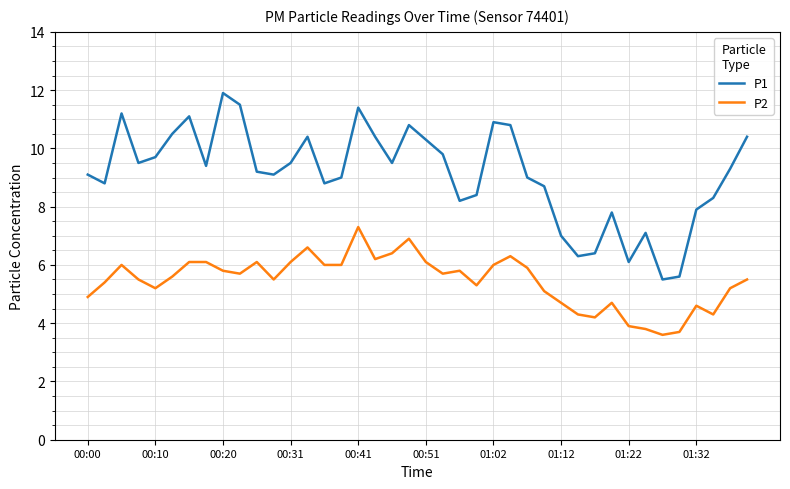

Which series has the largest total across all categories?

P1